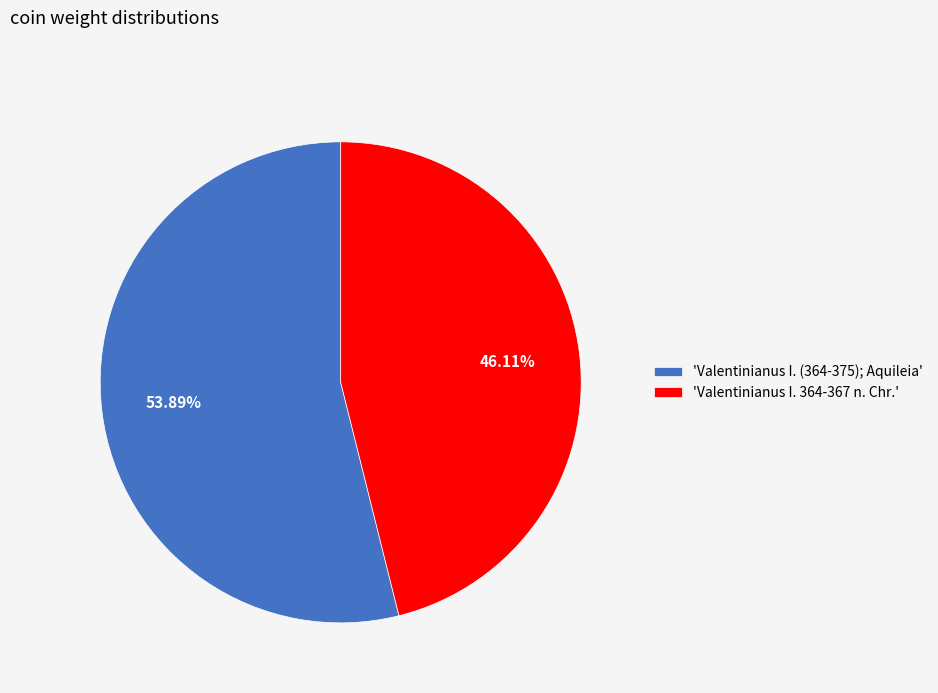

Does 'Valentinianus I. 364-367 n. Chr.' represent more than half of the total?

No